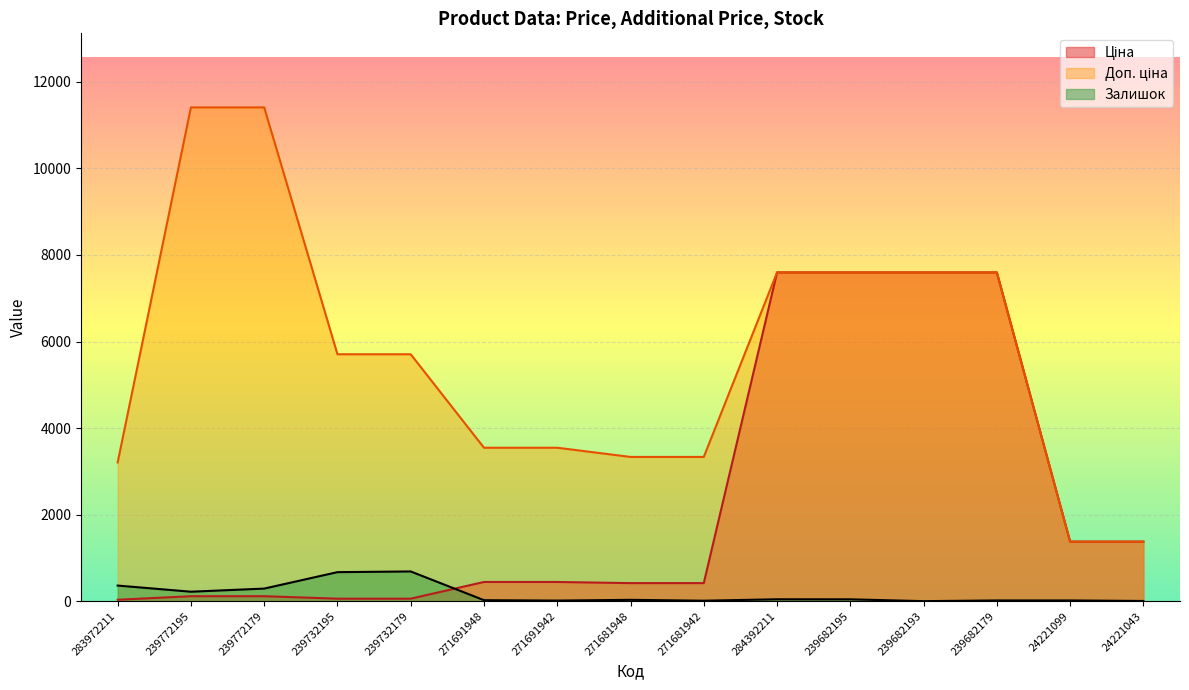

List the series in order of their peak value, lowest first.

Залишок, Ціна, Доп. ціна